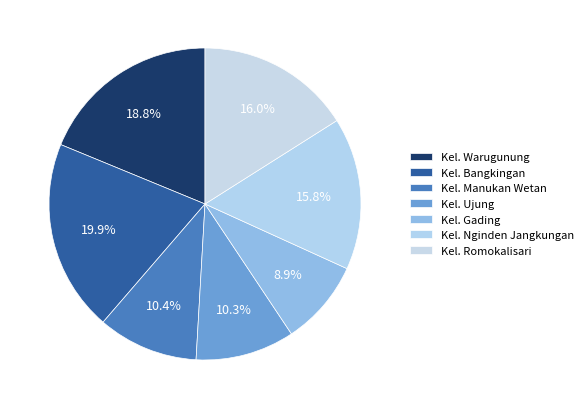

What is the smallest slice in the pie chart?

Kel. Gading